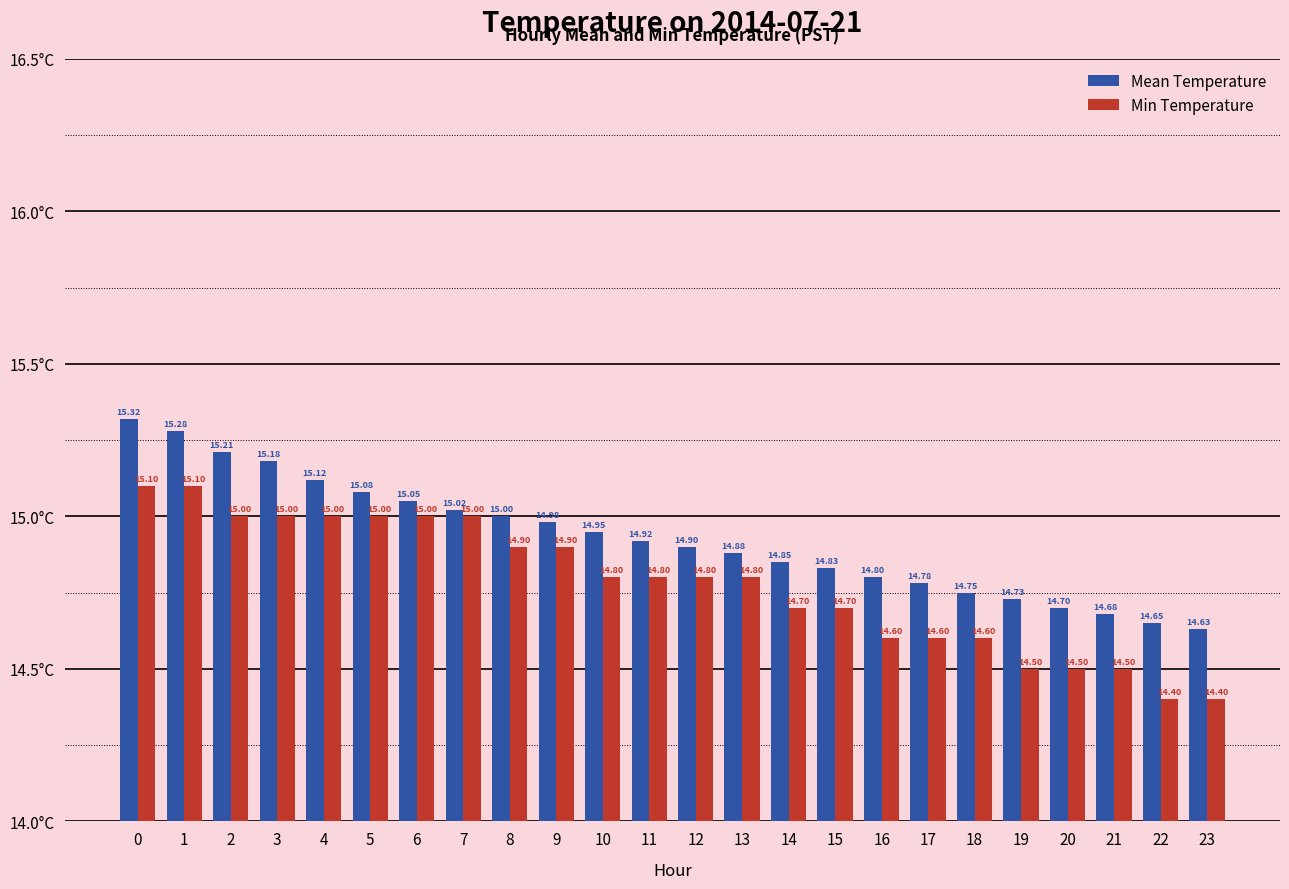

The Min Temperature series shows 14.8 at 12. True or false?

True